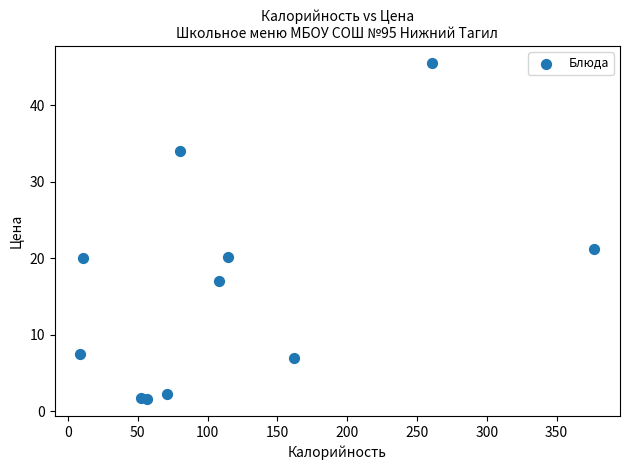

What Y value in the scatter plot is closest to 23?

21.3